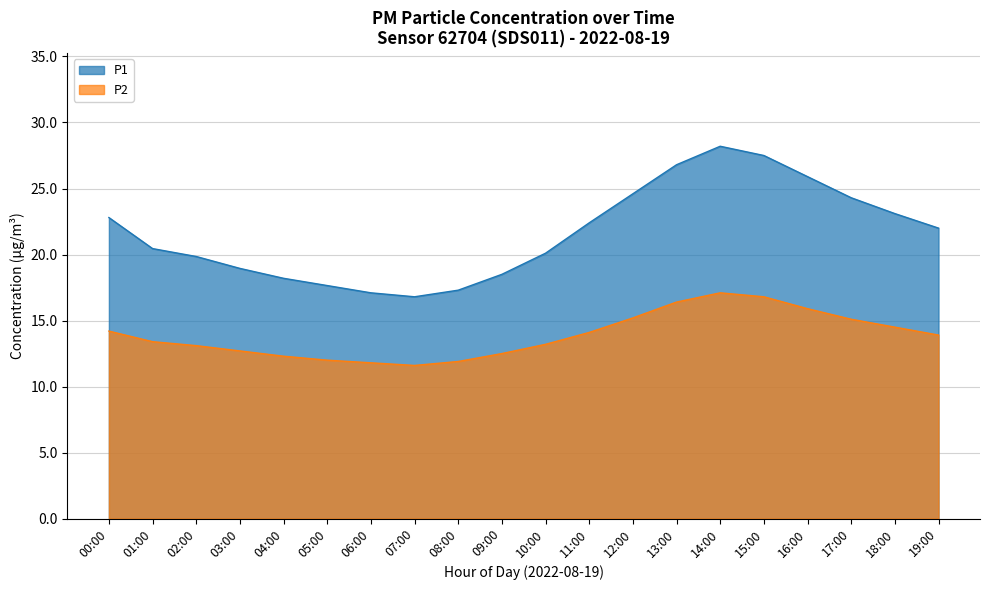

How many lines are shown in the chart?

2